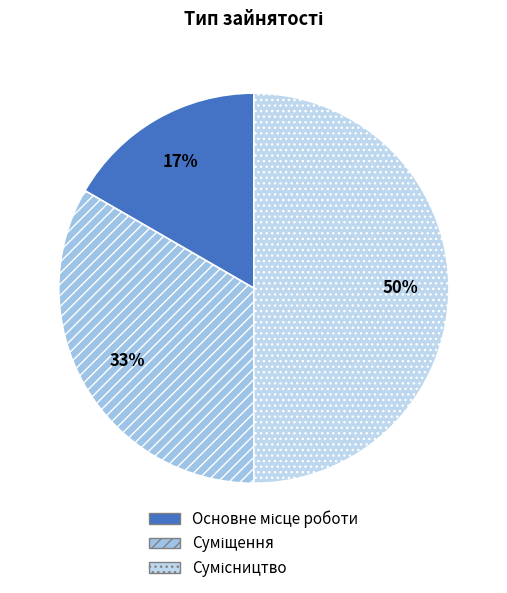

What percentage is the Сумісництво slice, to the nearest percent?

50%